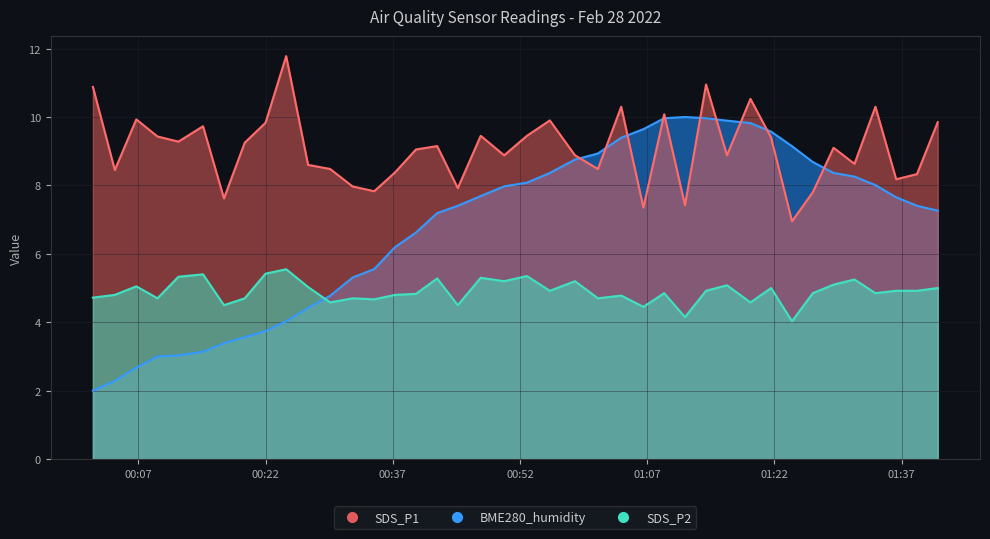

Which has a higher value, 2022/02/28 00:39:44 or 2022/02/28 00:34:49?

2022/02/28 00:39:44